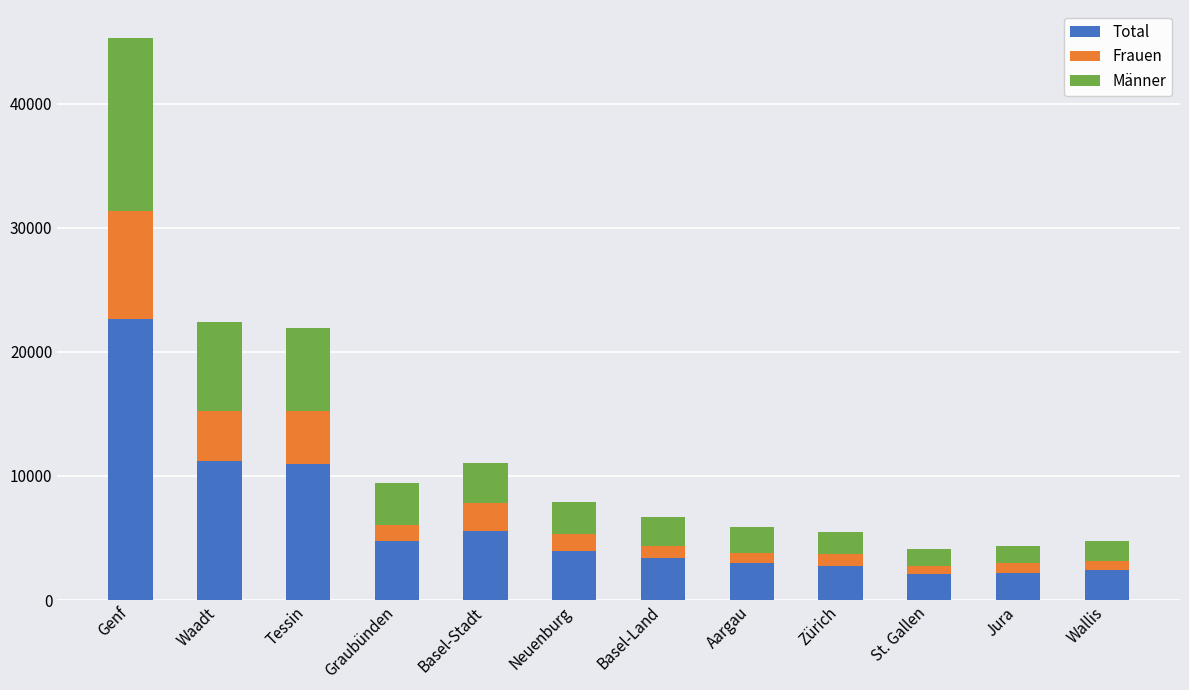

What is the sum of all Total values?

74716